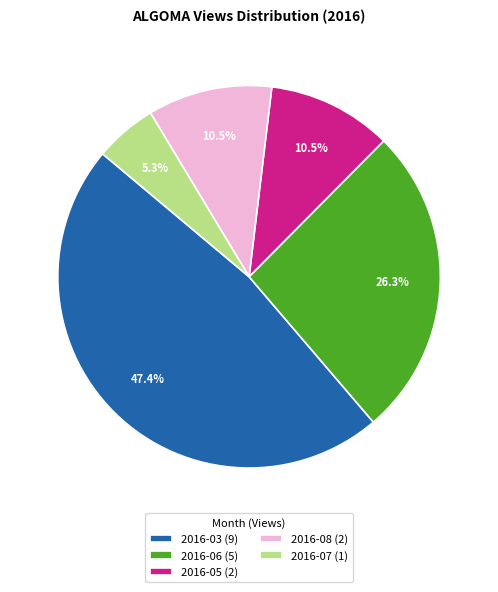

Do 2016-05 (2) and 2016-07 (1) together represent more than half of the pie?

No